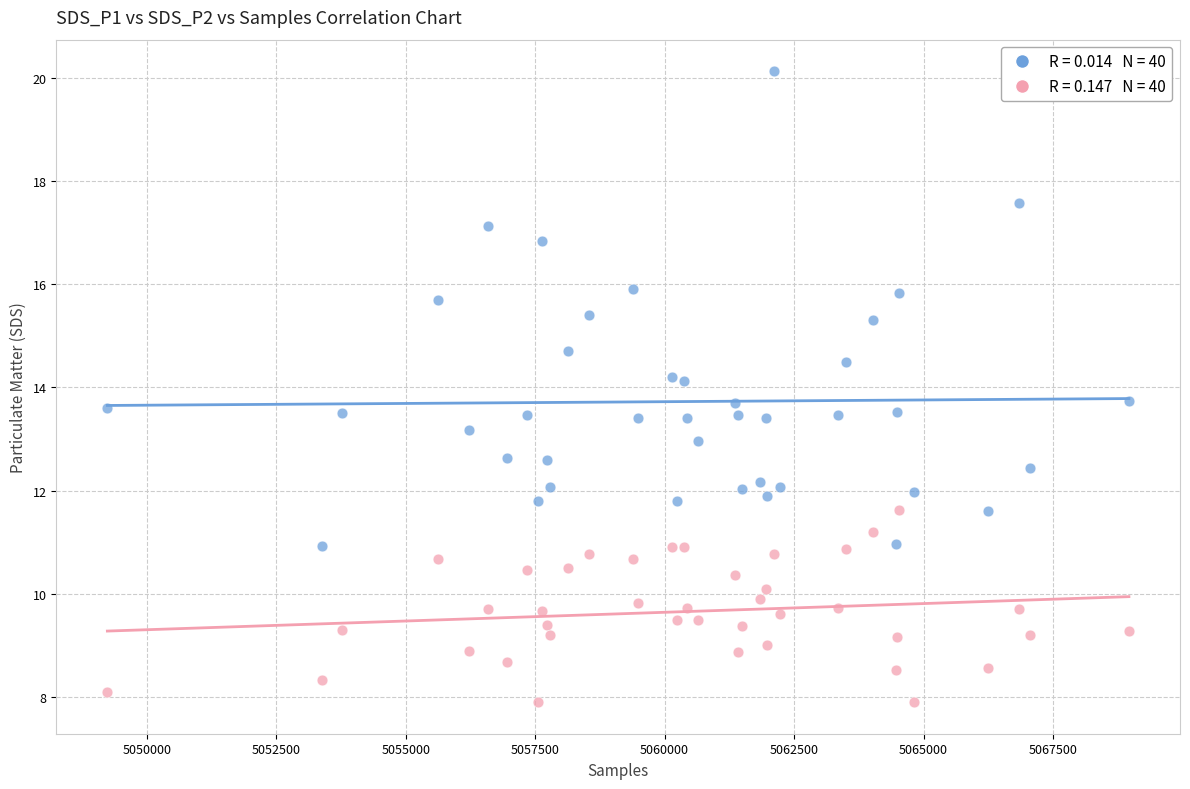

Across all data points, what is the range of Y values (max minus min)?

12.2